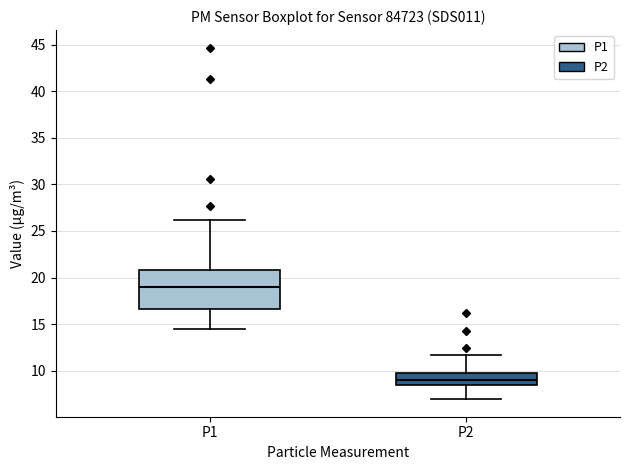

Reading left to right, transcribe this box plot: for each box, give where its median line is, the range the box spans, and where its two whiskers end, as read against the y-axis. The values are not printed on the chart, so give them approximately, as read against the axis.

P1: median 19.0, box 16.5 to 21.0, whiskers 14.5 to 26.0
P2: median 9.0, box 8.5 to 10.0, whiskers 7.0 to 11.5